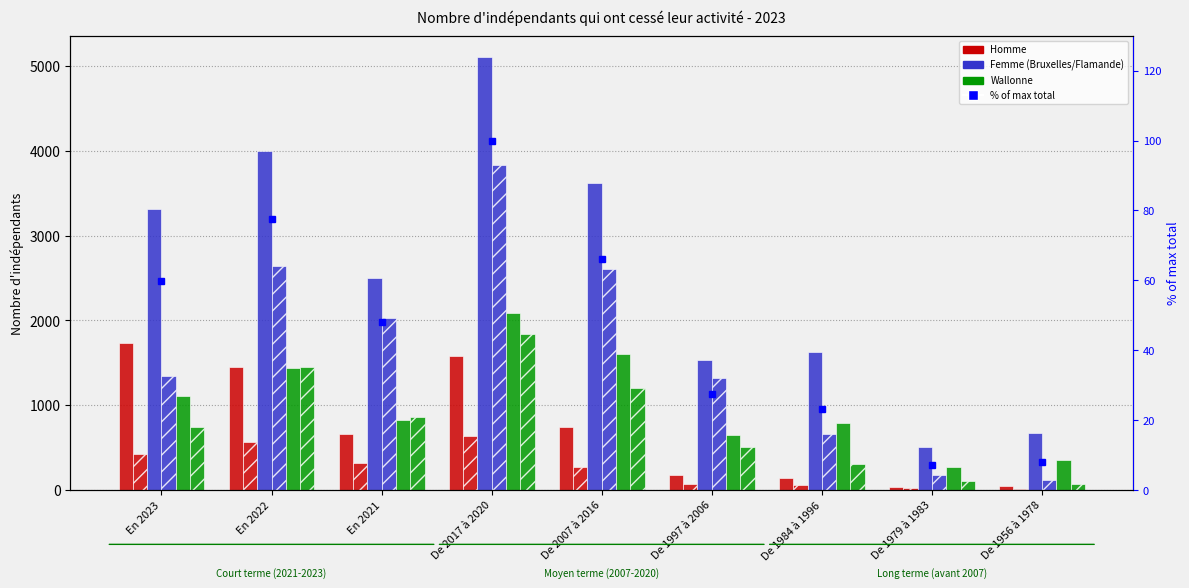

What is the difference between the maximum and second lowest values in the Région wallonne (H) series?

1744